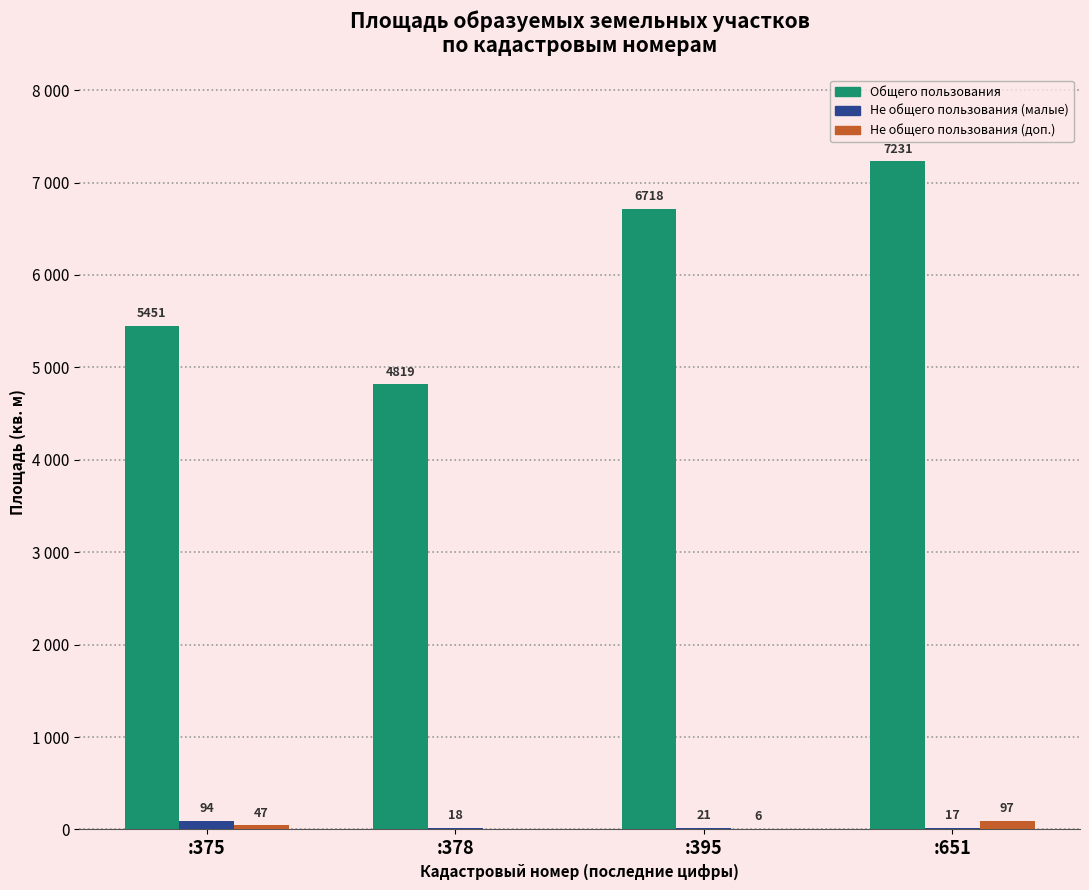

Reading left to right, transcribe all the data shown in this chart.

Общего пользования: 5451	4819	6718	7231
Не общего пользования (малые): 94	18	21	17
Не общего пользования (доп.): 47	0	6	97